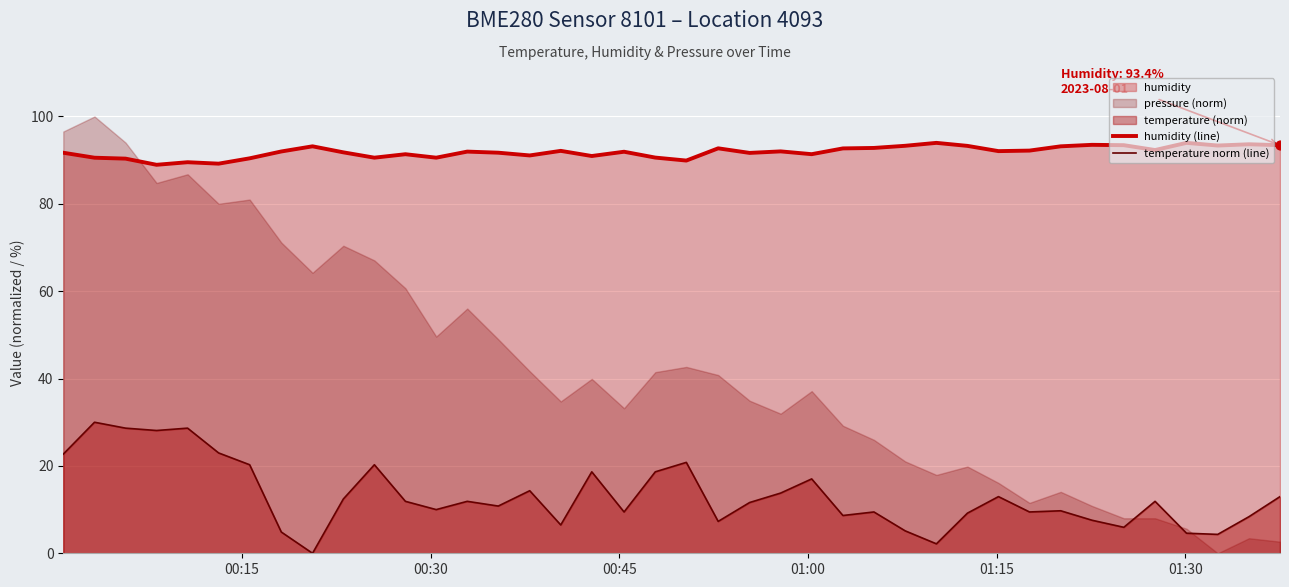

Which series has the largest Y range (max minus min)?

temperature norm (line)